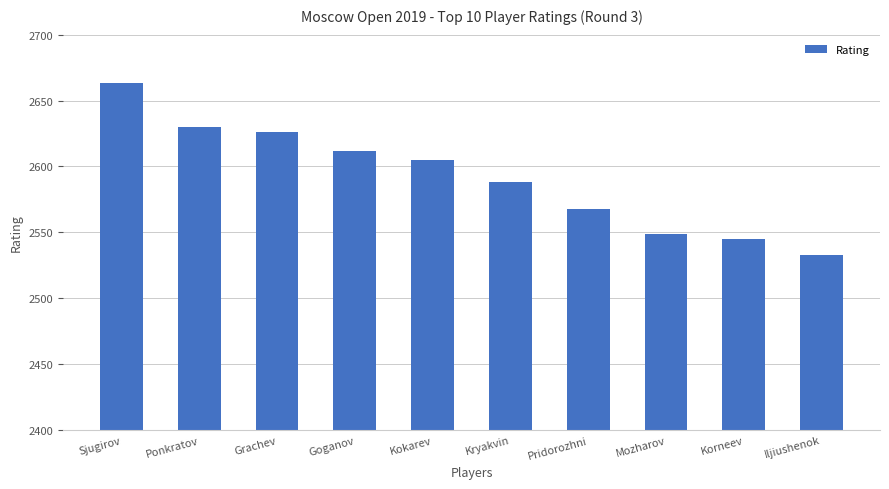

Are the bars horizontal?

No